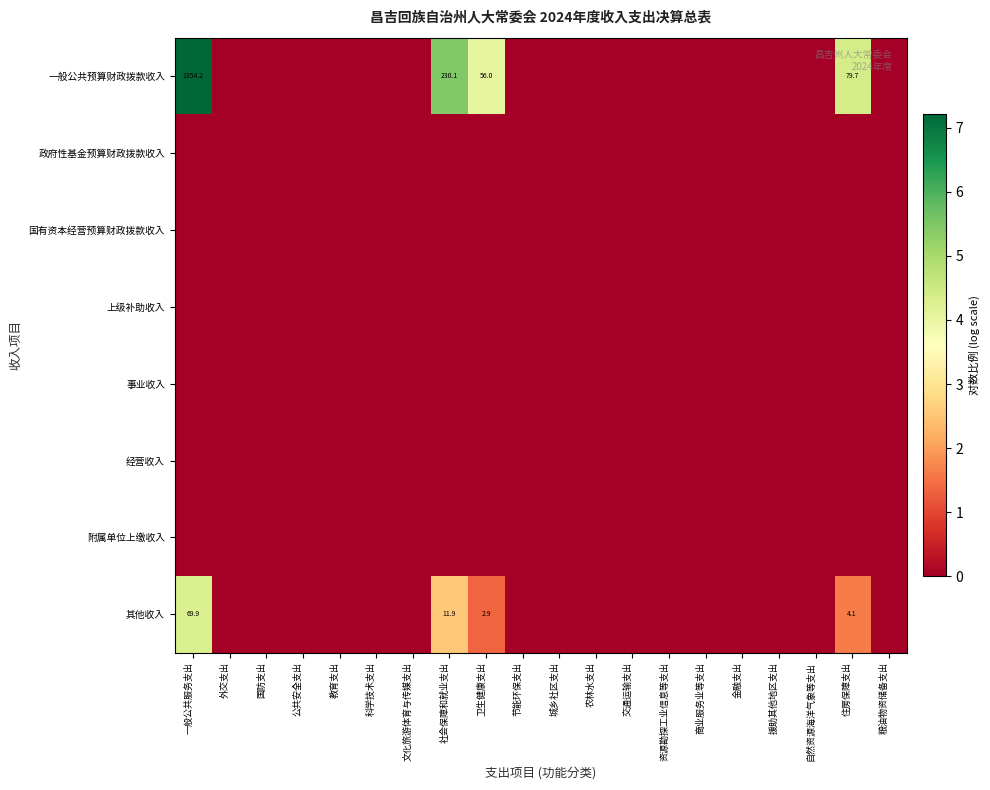

The 上级补助收入 series shows 0.0 at 教育支出. True or false?

True